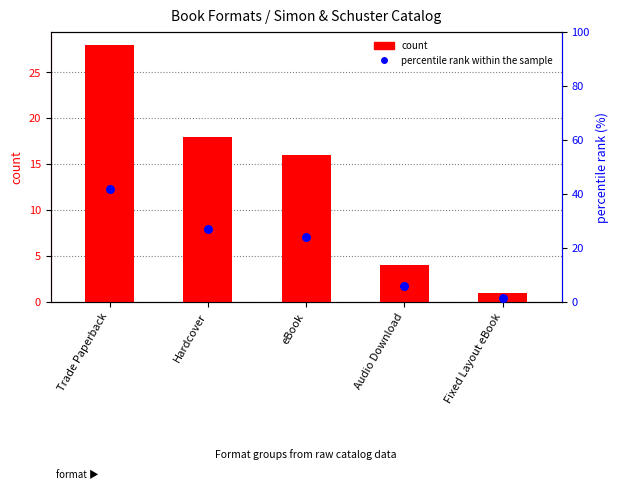

At how many categories does at least one series exceed 24?

2